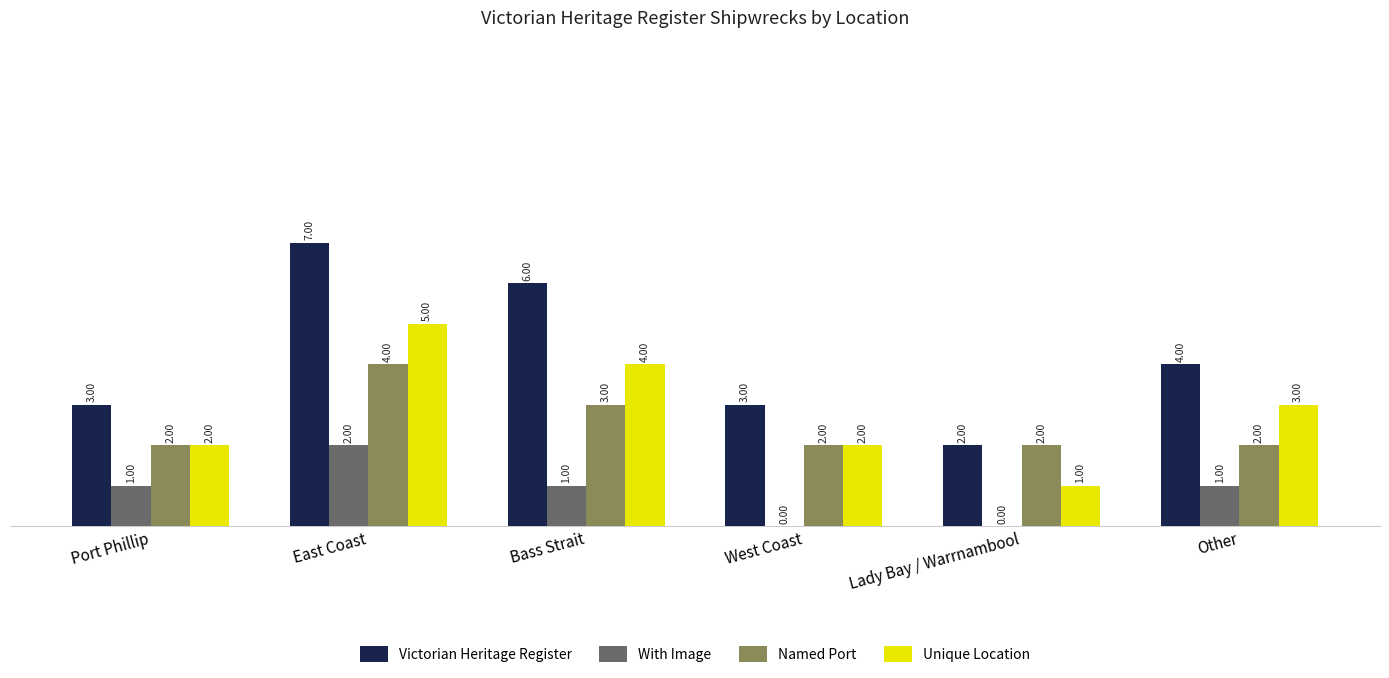

How many categories are shown in the chart?

6